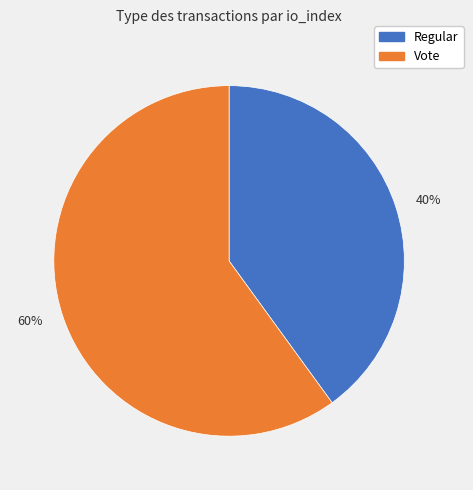

To the nearest percent, what portion does Vote represent?

60%